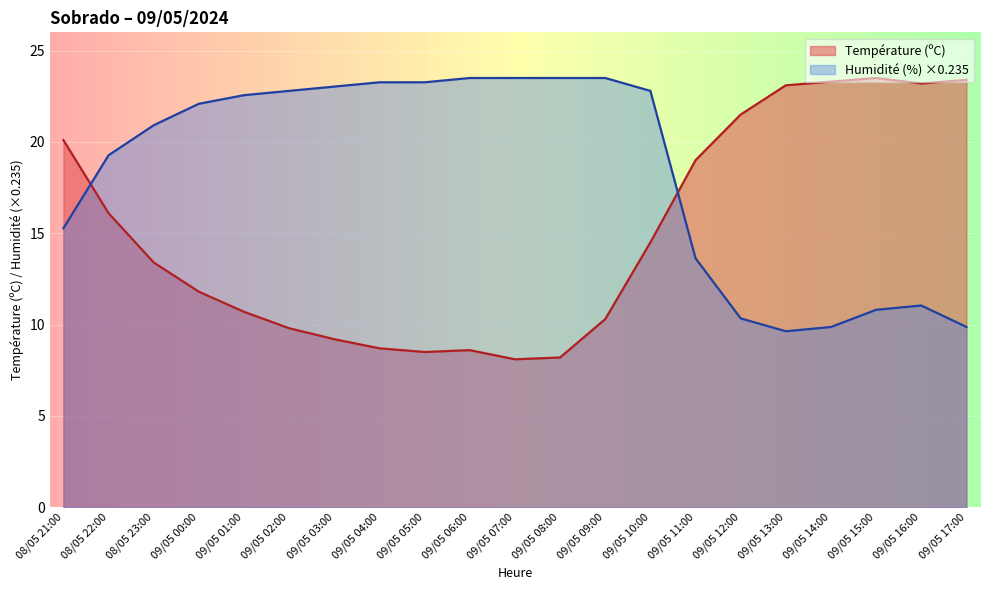

Where is Température (ºC) nearest to the value 15?

09/05 10:00